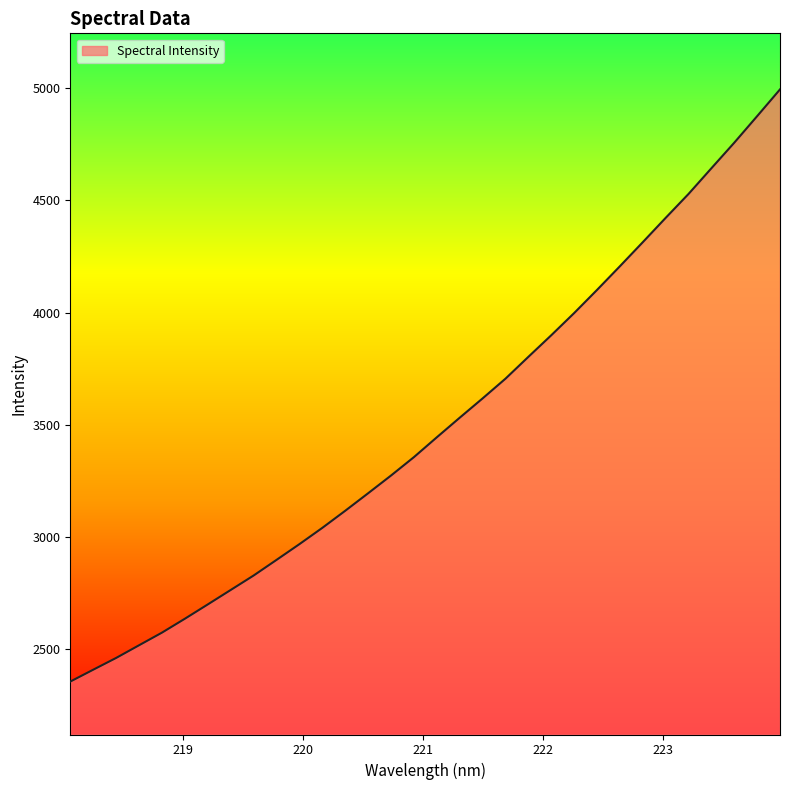

What is the minimum value shown in the chart?

2356.9